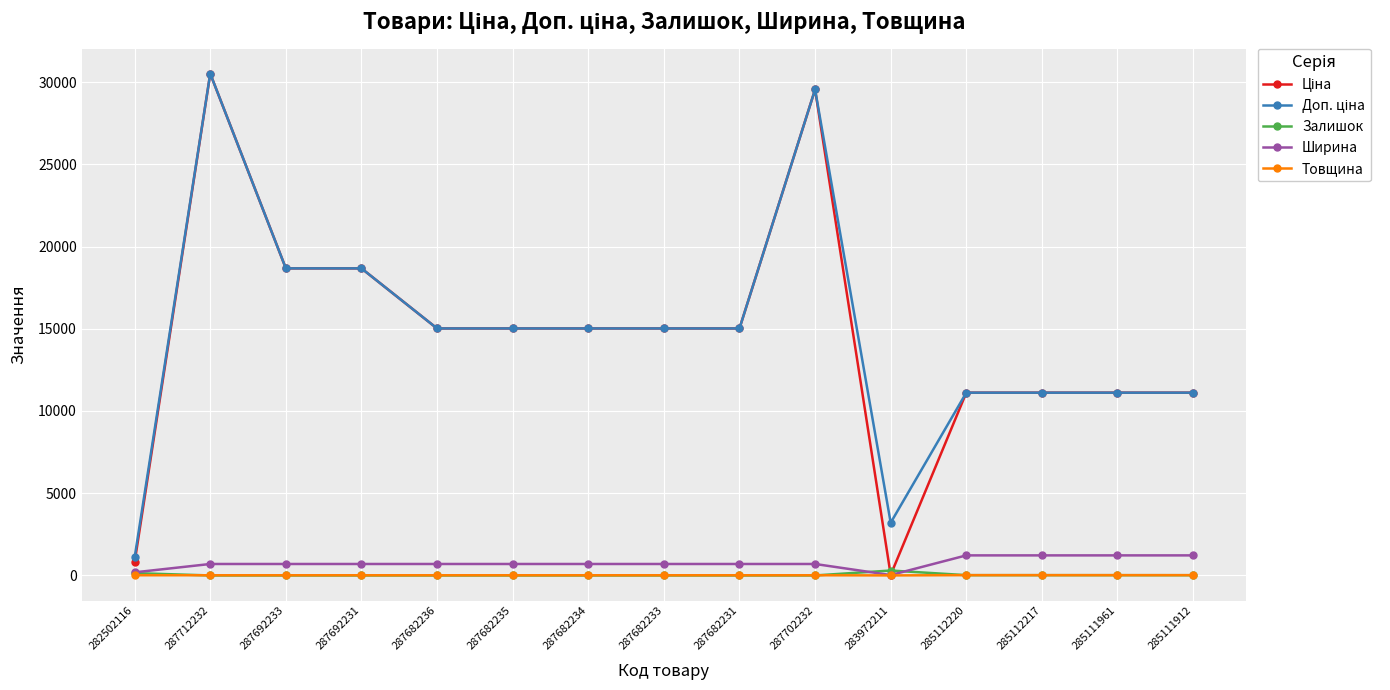

At how many categories does at least one series exceed 17864?

4